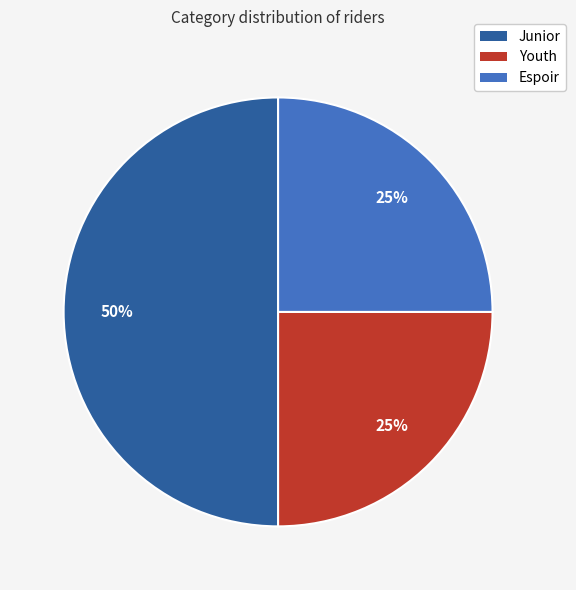

To the nearest percent, what is the average slice percentage?

33%